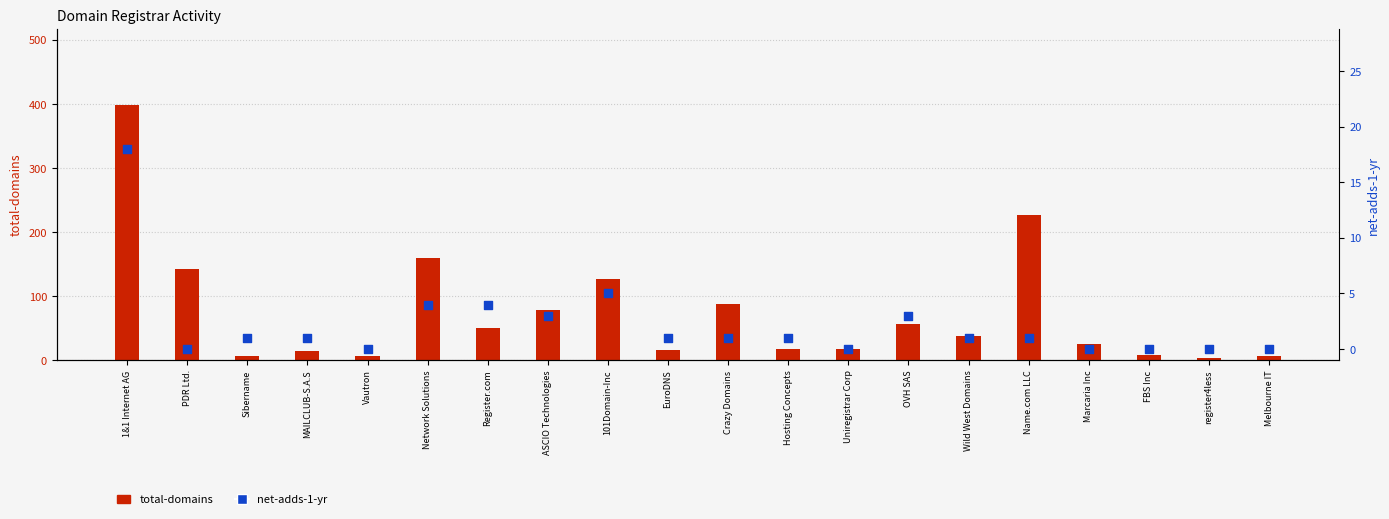

Which series contains the highest Y value?

total-domains